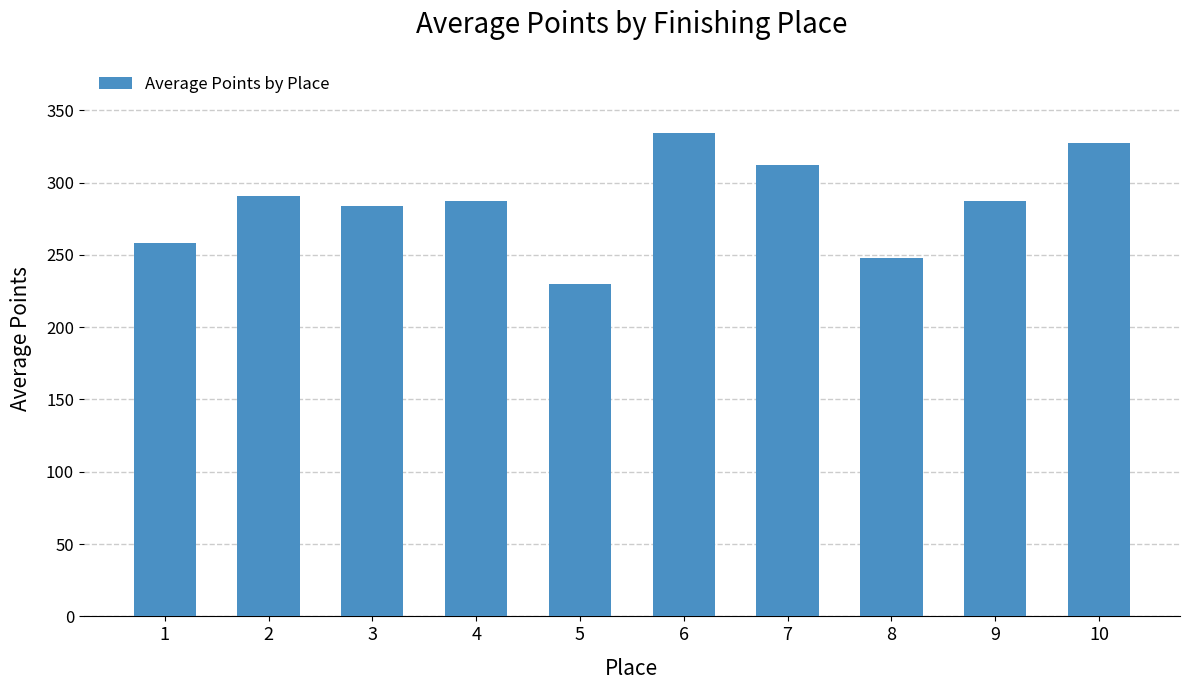

Approximately how many times larger is the value at 1 compared to 9?

0.9